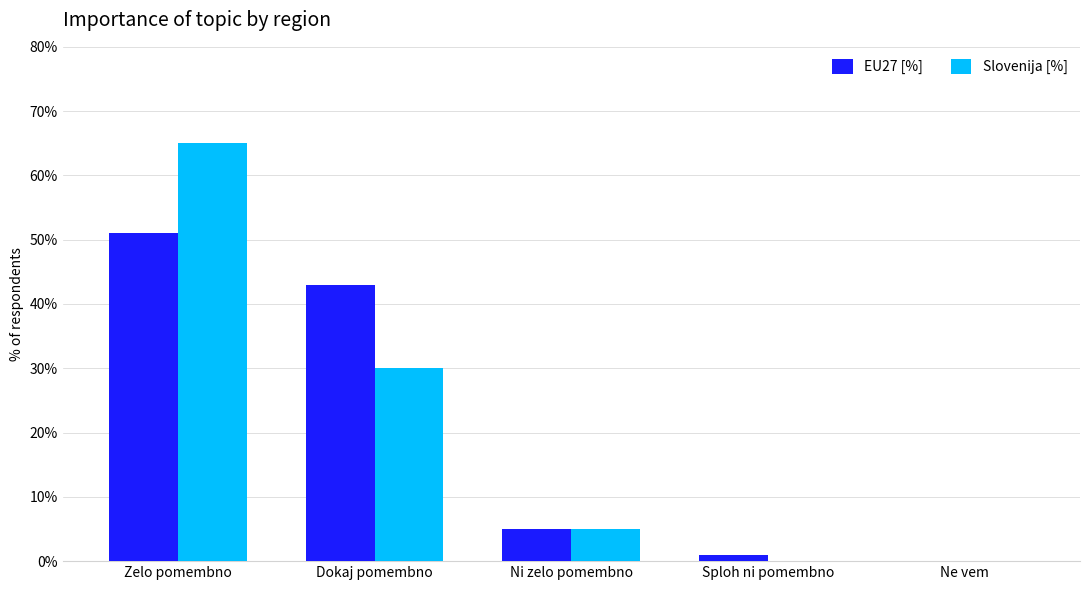

Is it true that Slovenija [%] equals 39 at Dokaj pomembno?

False